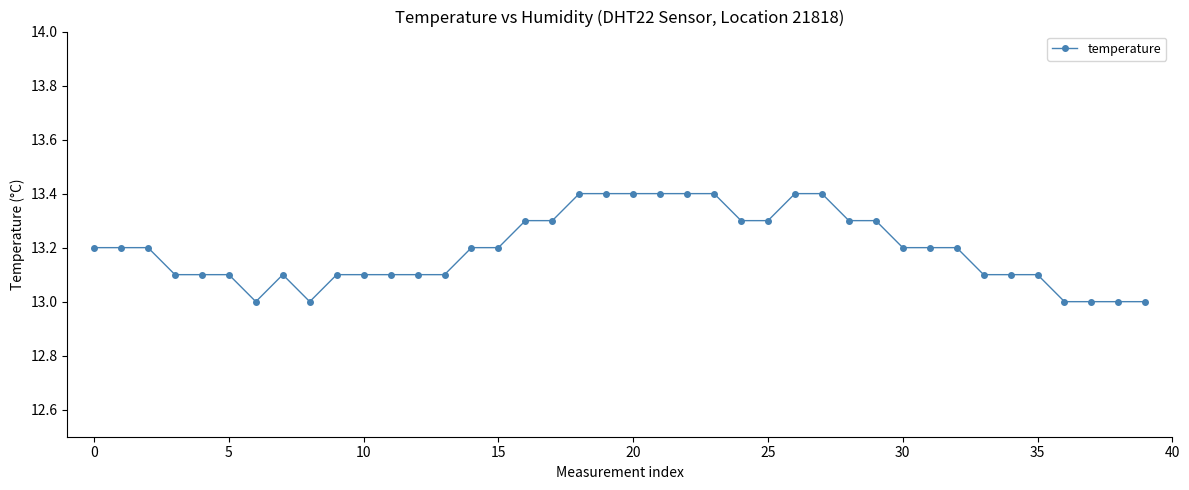

What is the maximum value shown in the chart?

13.4